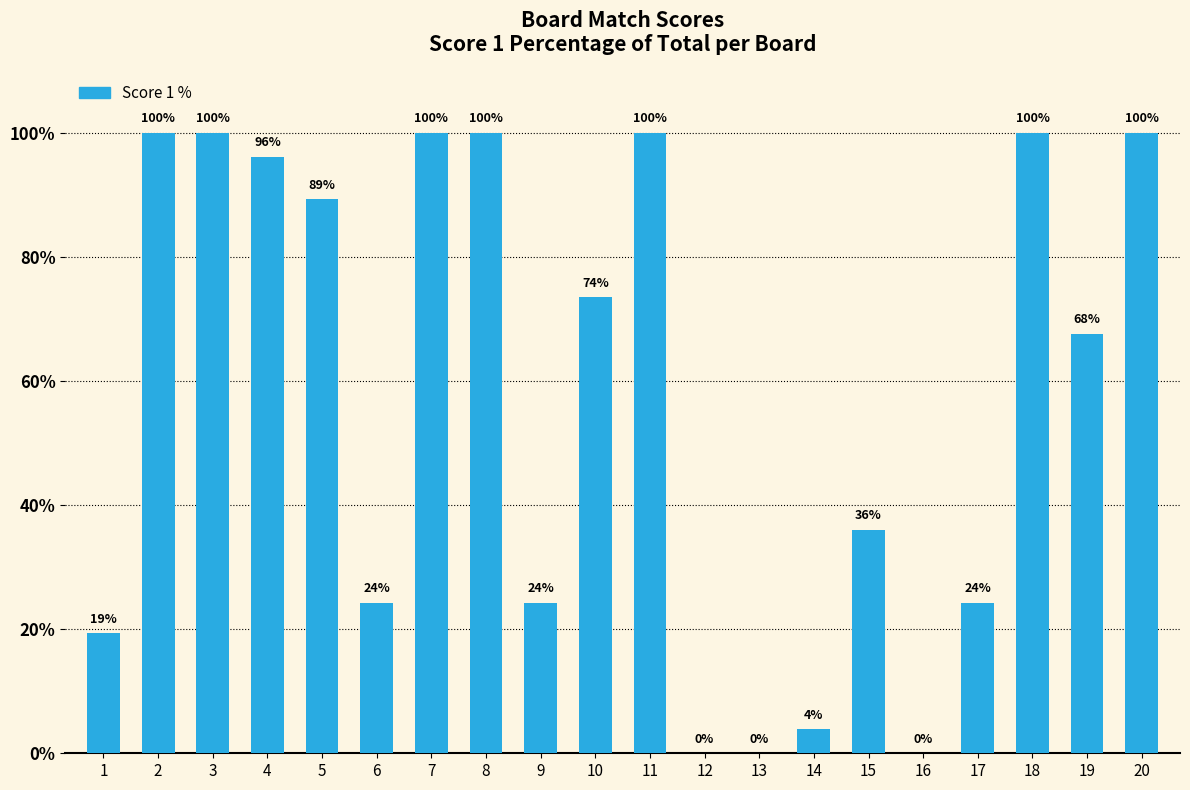

True or false: the data shows 170.1 at 4.

False